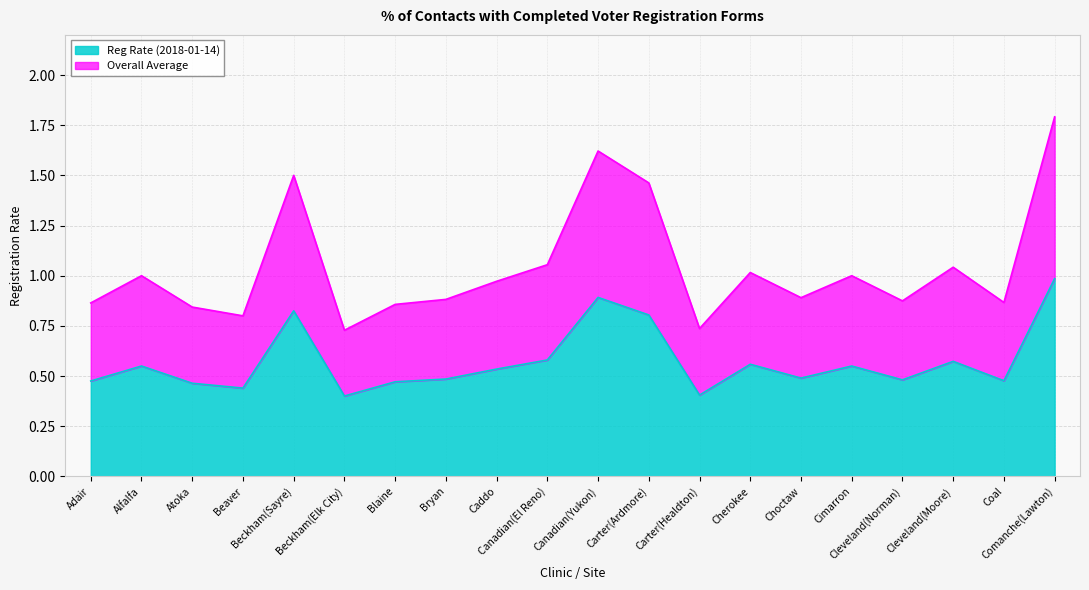

How many interior local valleys does the Reg Rate (2018-01-14) series have?

6